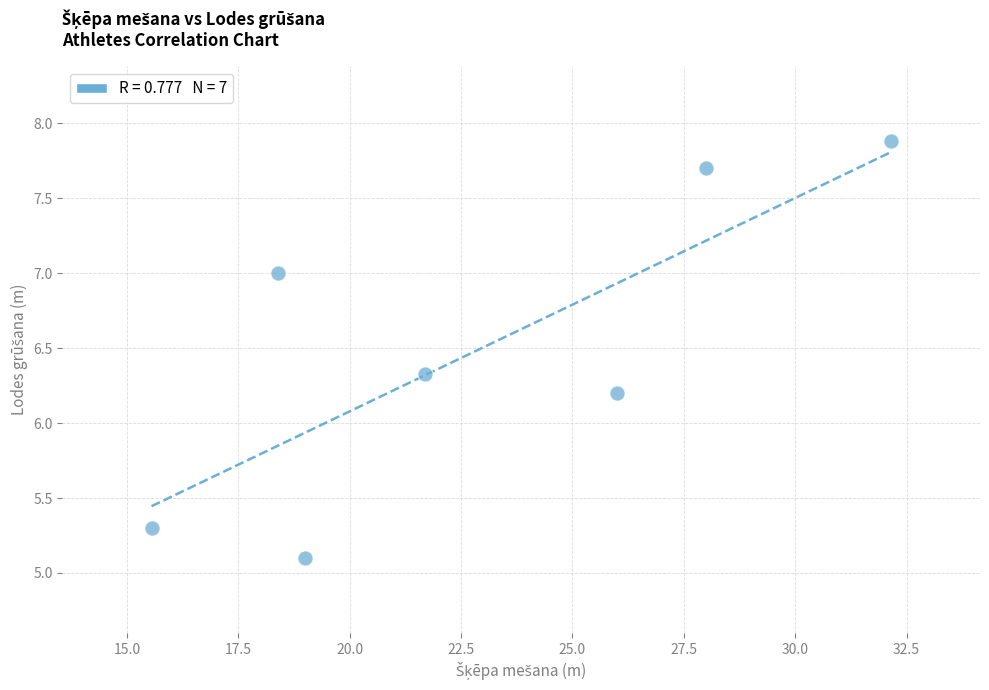

What Y value in the scatter plot is closest to 6?

6.2